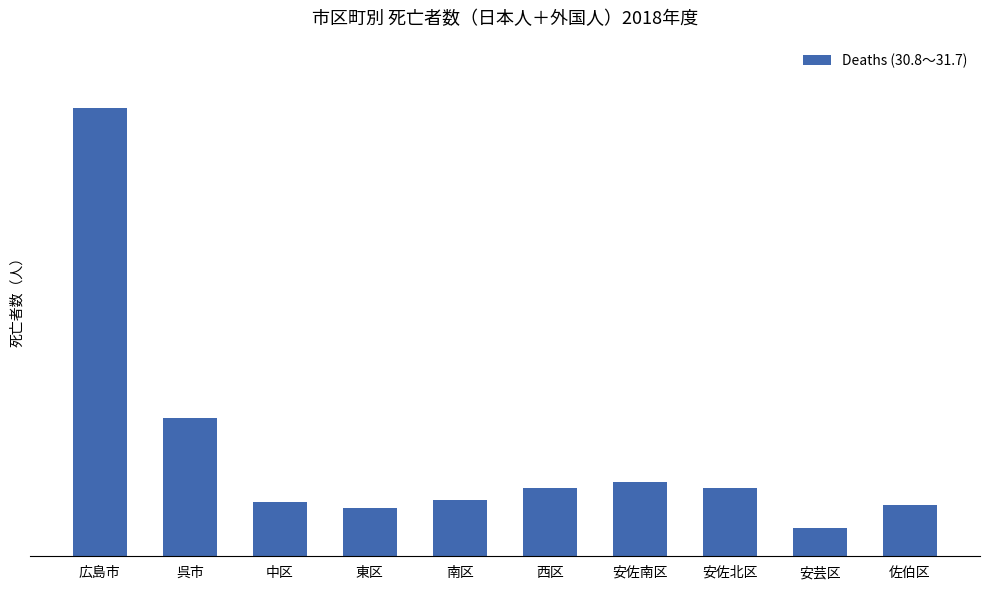

Are the bars horizontal?

No